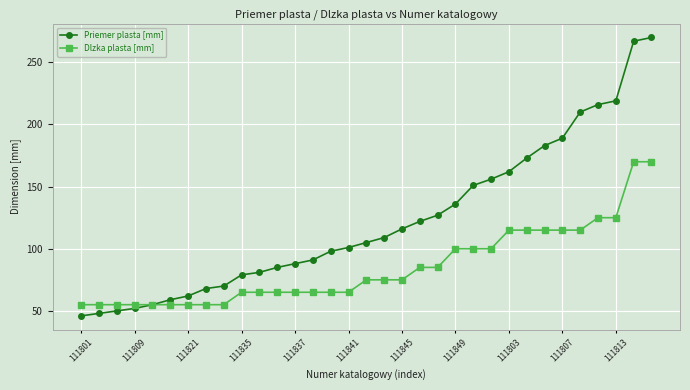

What is the maximum value shown in the chart?

270